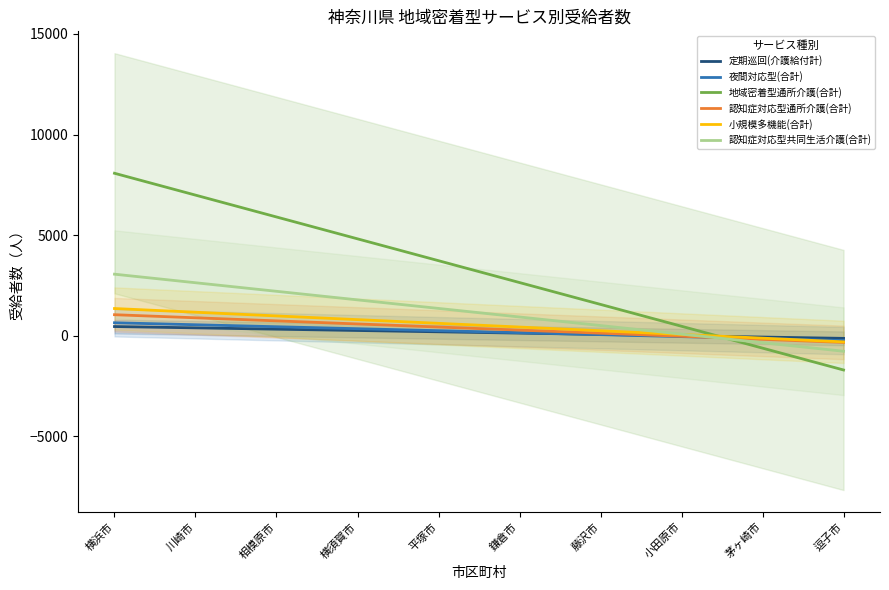

What is the sum of all 認知症対応型通所介護(合計) values?

3591.0